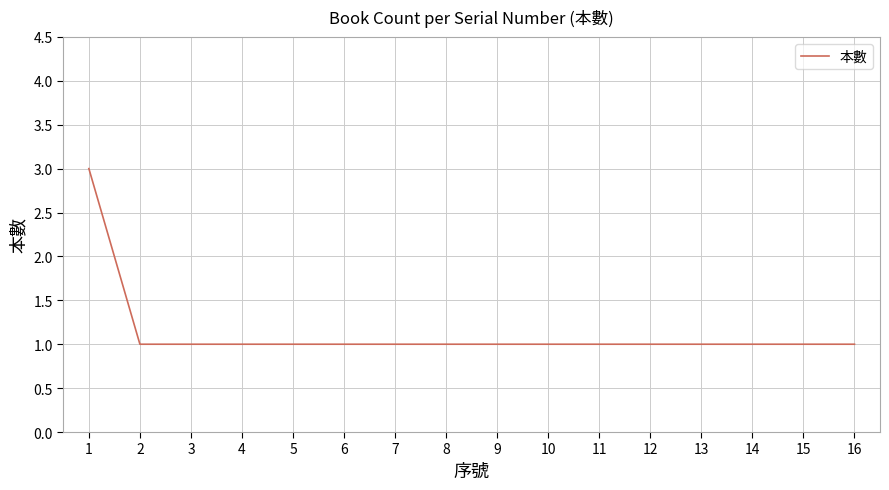

What is the greatest value displayed?

3